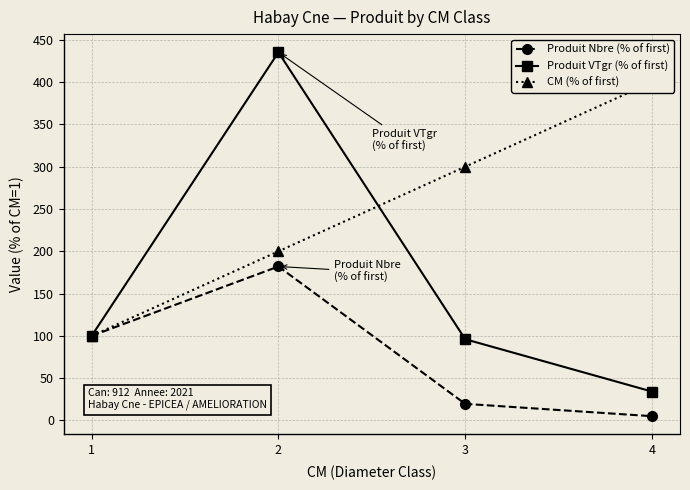

Which series has the largest total across all categories?

CM (% of first)